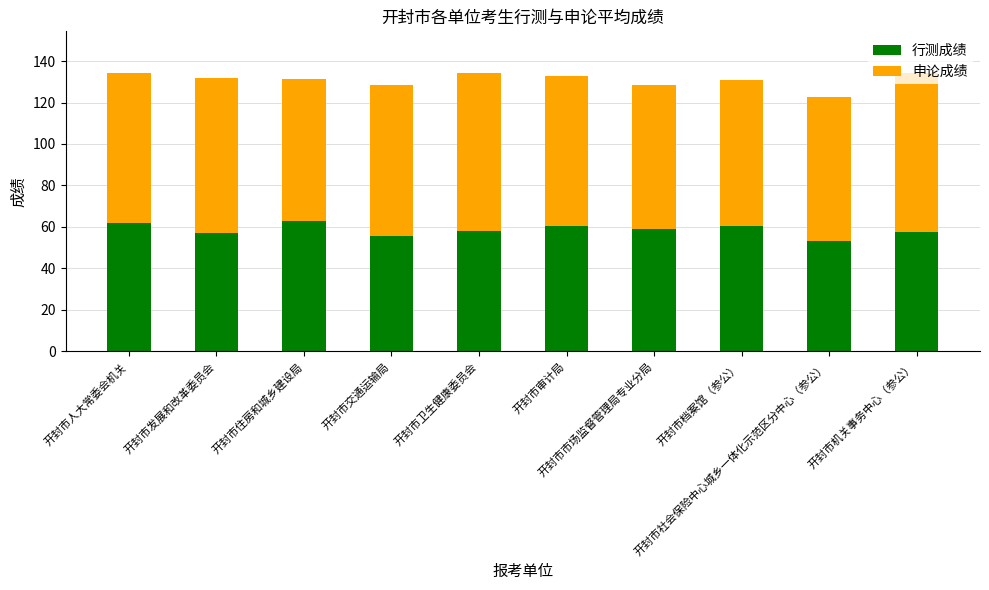

What is the minimum value for 行测成绩?

53.2